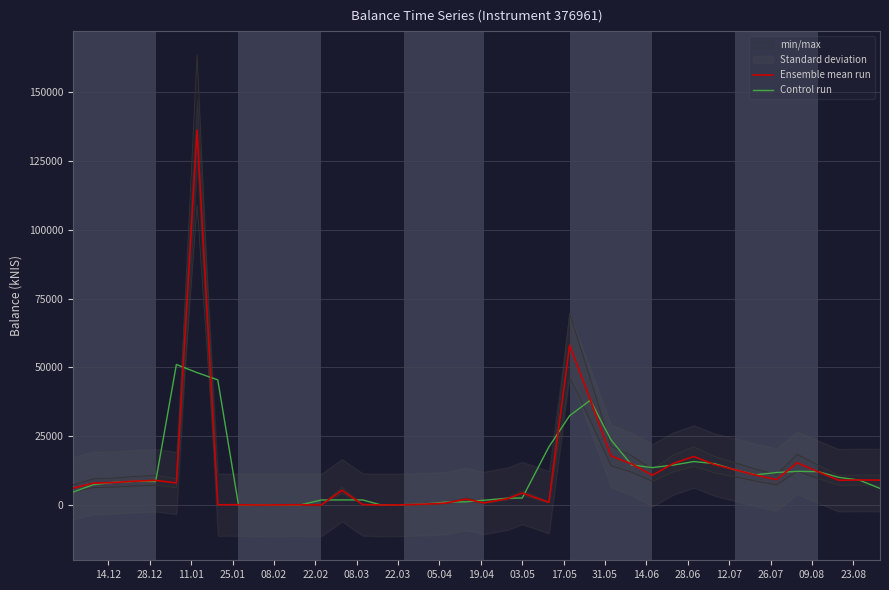

How many interior local valleys does the Ensemble mean run series have?

9